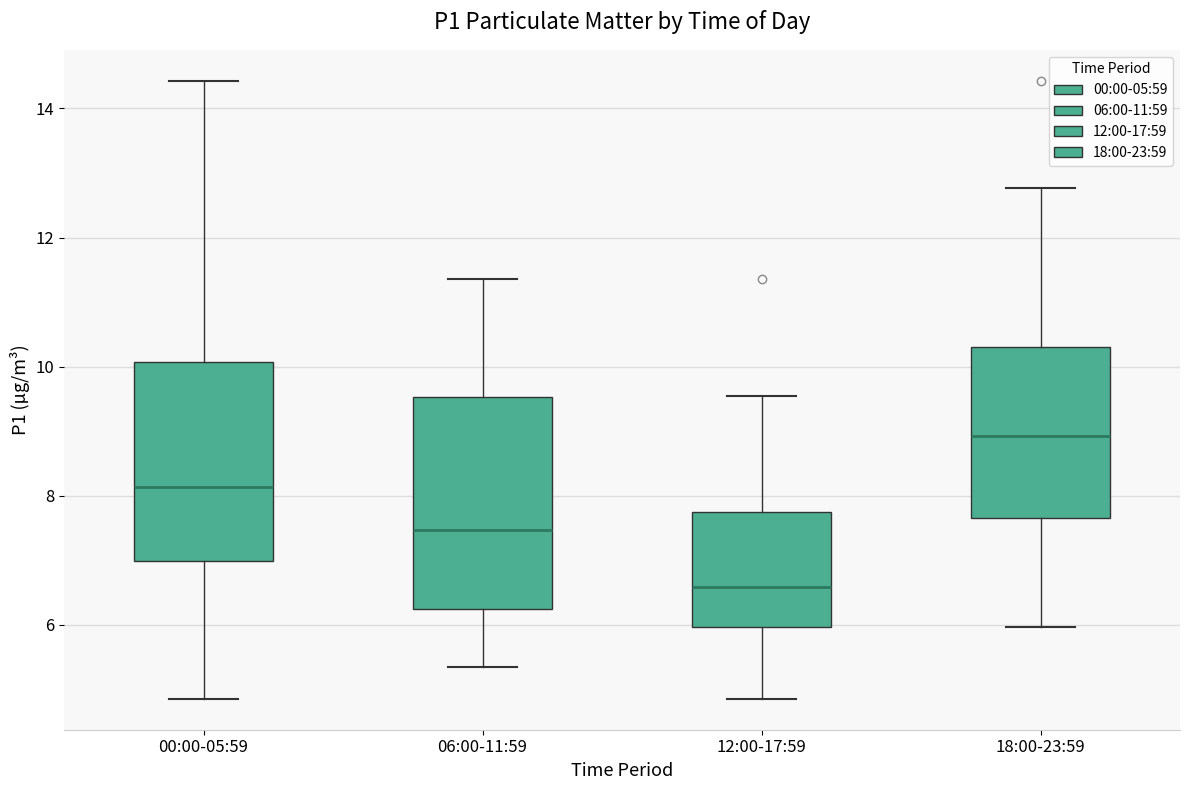

Which box's median line is the lowest?

12:00-17:59